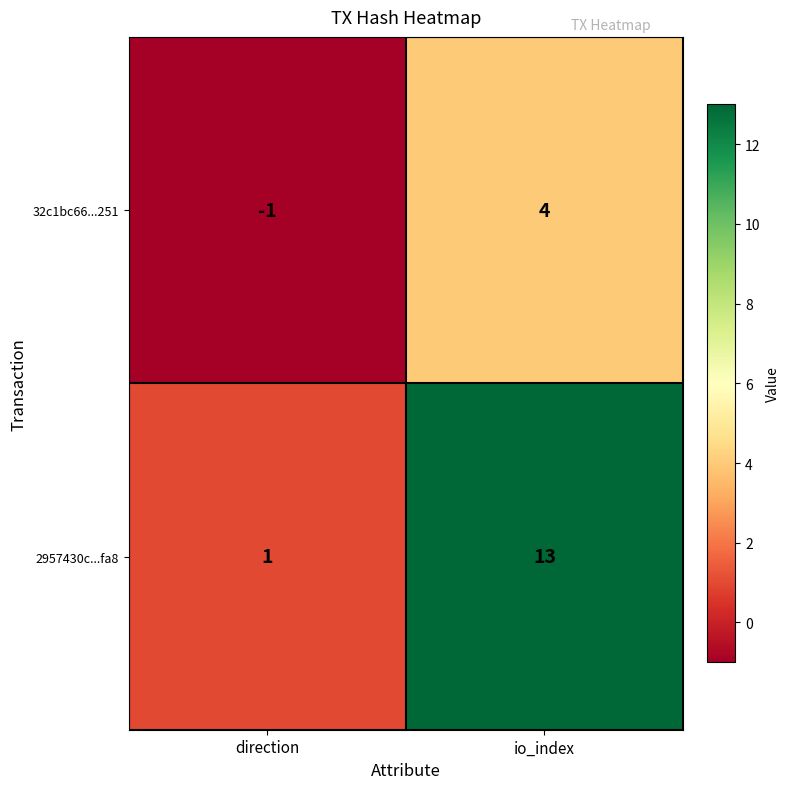

At which label is 32c1bc66...251 closest to 1?

direction